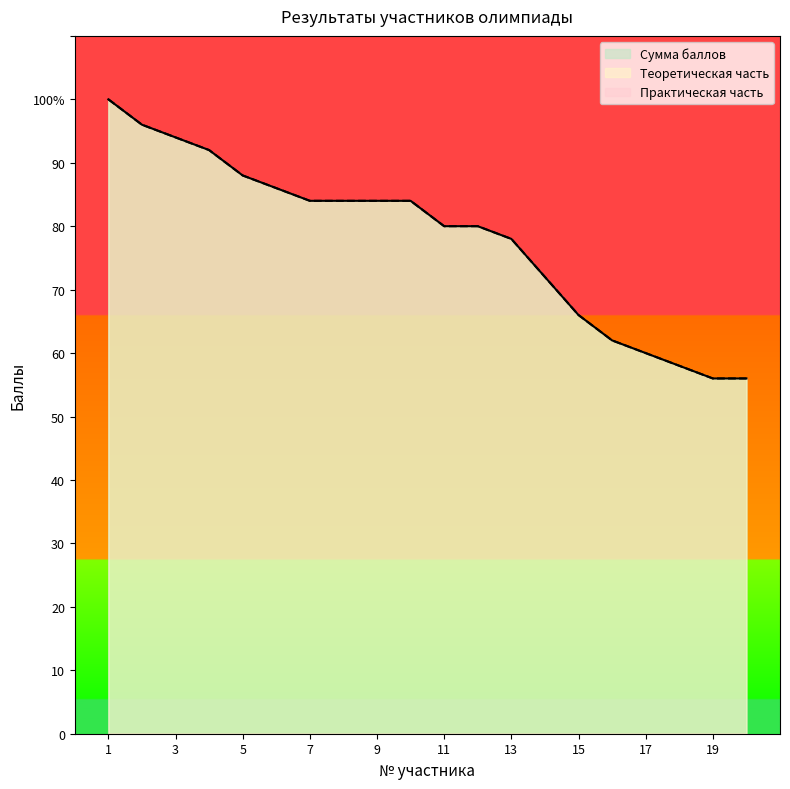

Reading right to left, extract all data points from this chart.

Теоретическая часть: 20=56	19=56	18=58	17=60	16=62	15=66	14=72	13=78	12=80	11=80	10=84	9=84	8=84	7=84	6=86	5=88	4=92	3=94	2=96	1=100
Сумма баллов: 20=56	19=56	18=58	17=60	16=62	15=66	14=72	13=78	12=80	11=80	10=84	9=84	8=84	7=84	6=86	5=88	4=92	3=94	2=96	1=100